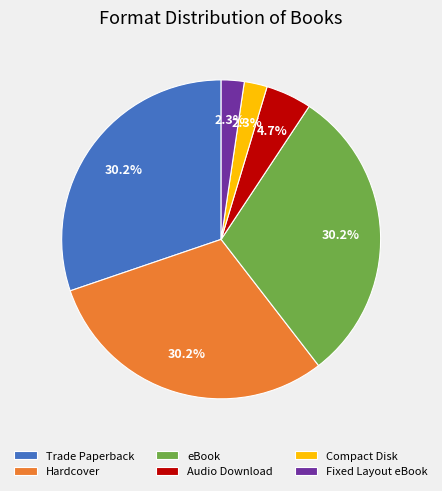

Does any single category account for the majority?

No